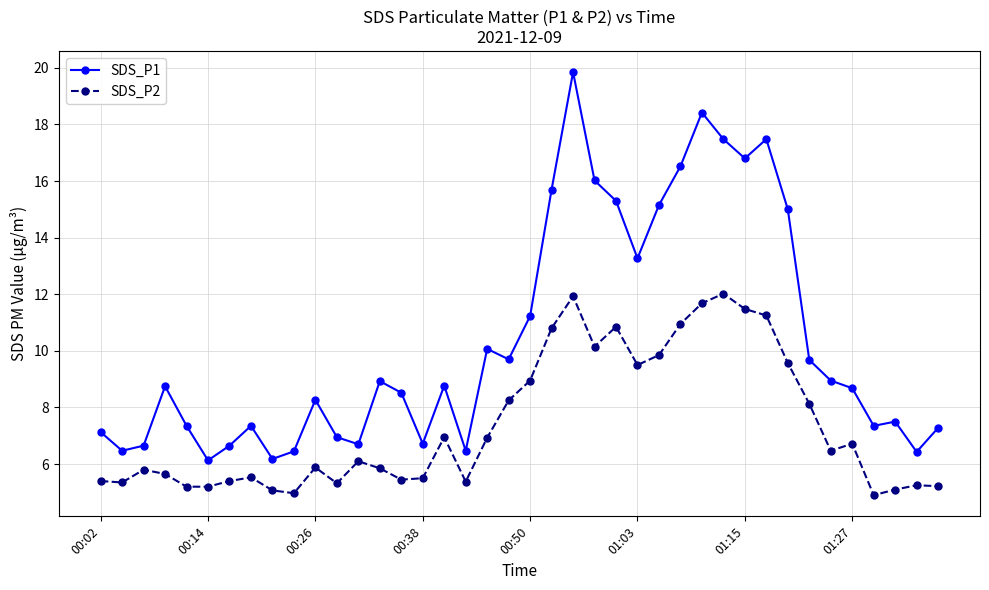

Count the number of categories in the chart.

40